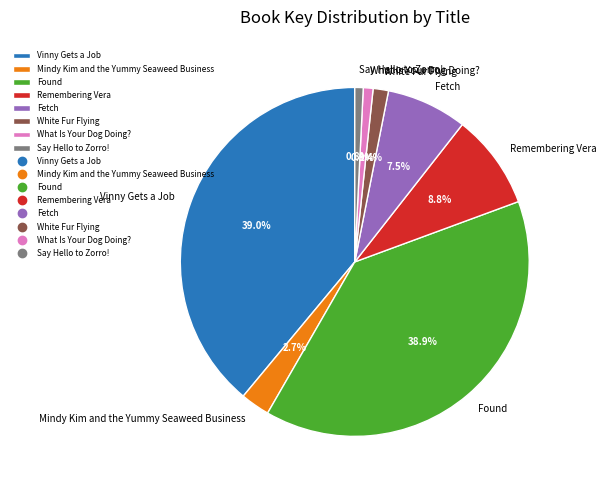

Is Found the majority of the pie?

No